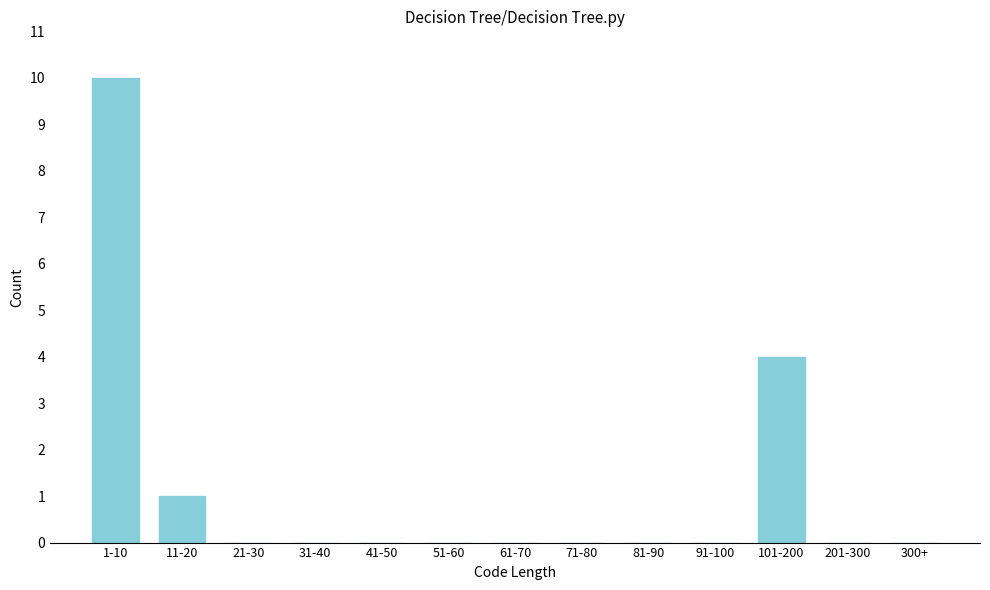

Reading right to left, what are all the values shown in this chart?

300+=0	201-300=0	101-200=4	91-100=0	81-90=0	71-80=0	61-70=0	51-60=0	41-50=0	31-40=0	21-30=0	11-20=1	1-10=10